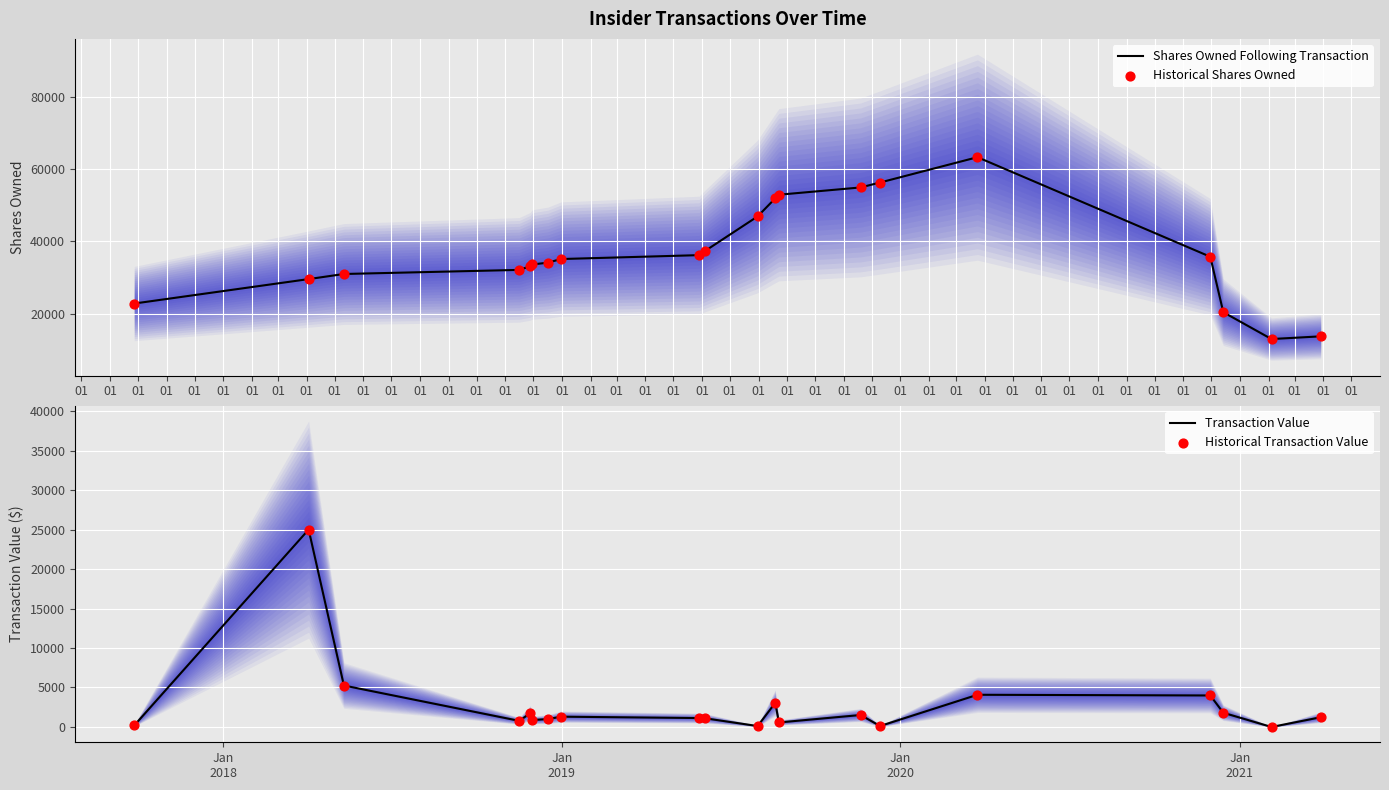

What is the total value across all series at 01?

46034